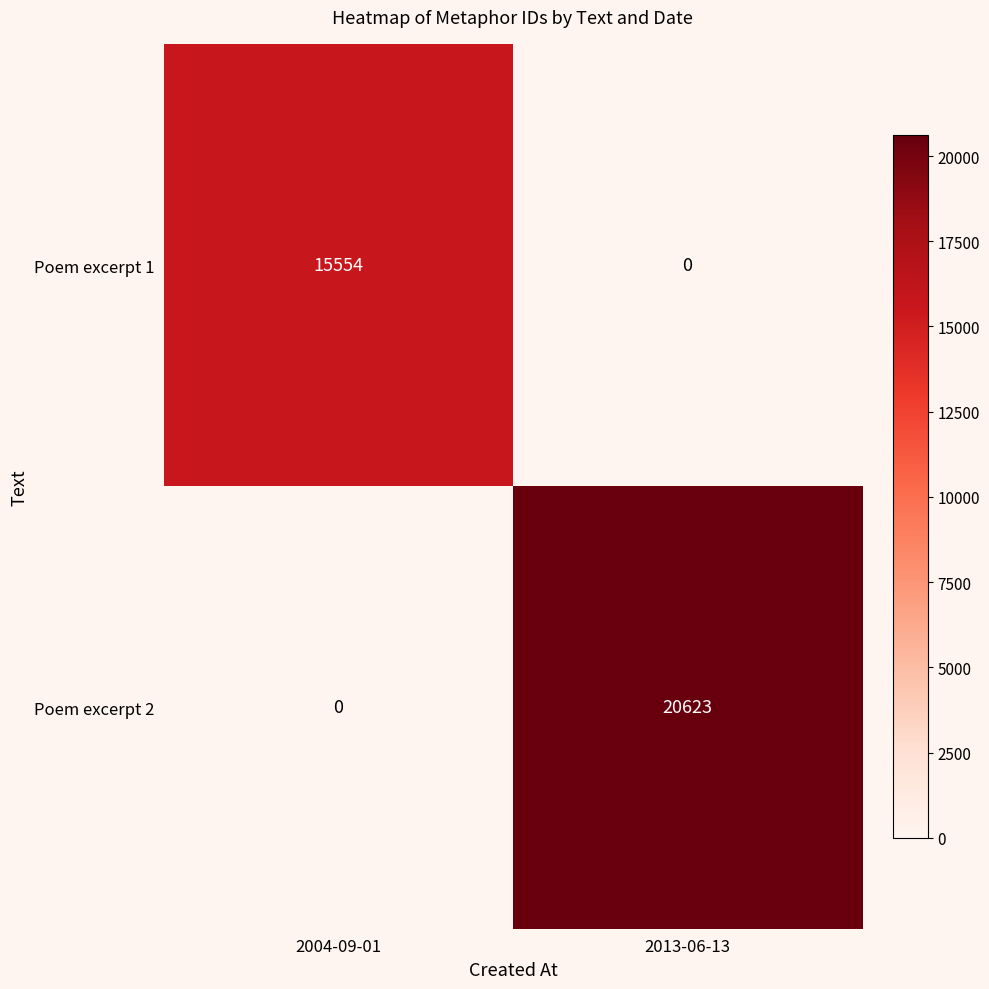

List the series in order of their peak value, highest first.

Poem excerpt 2, Poem excerpt 1